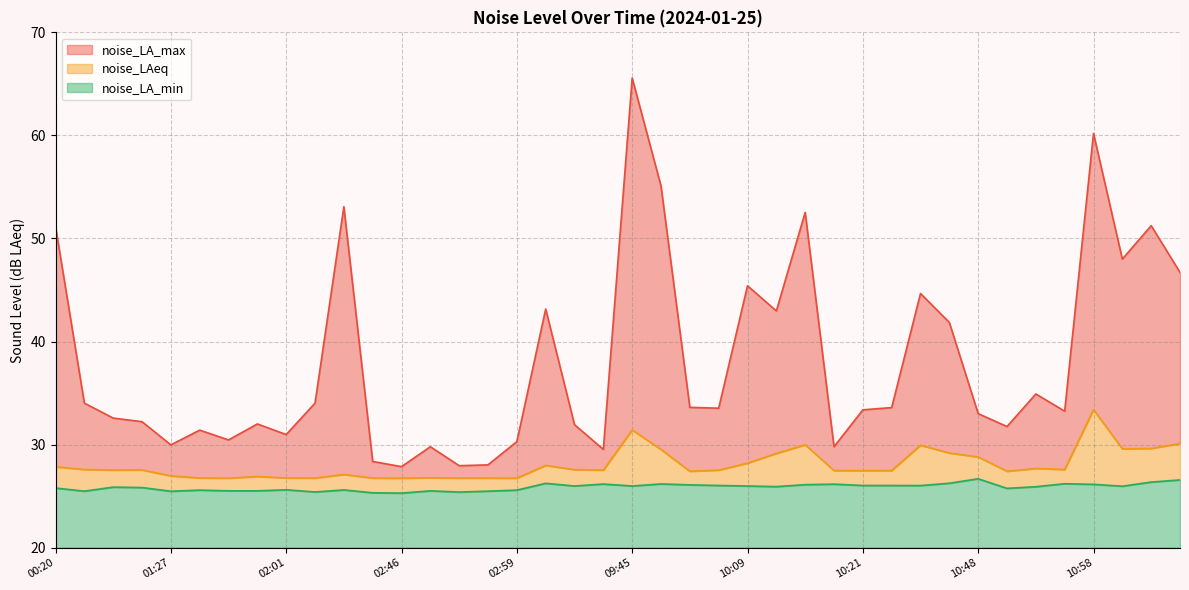

What is the difference between the maximum and minimum values in the noise_LA_max series?

37.7